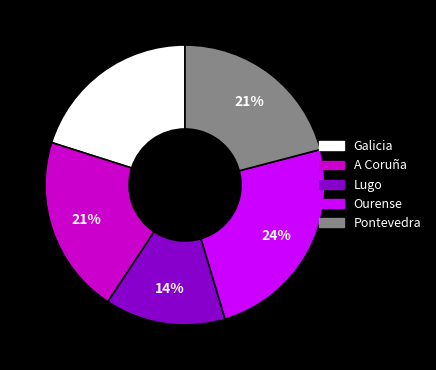

To the nearest percent, what is the combined percentage of Lugo and Galicia?

34%